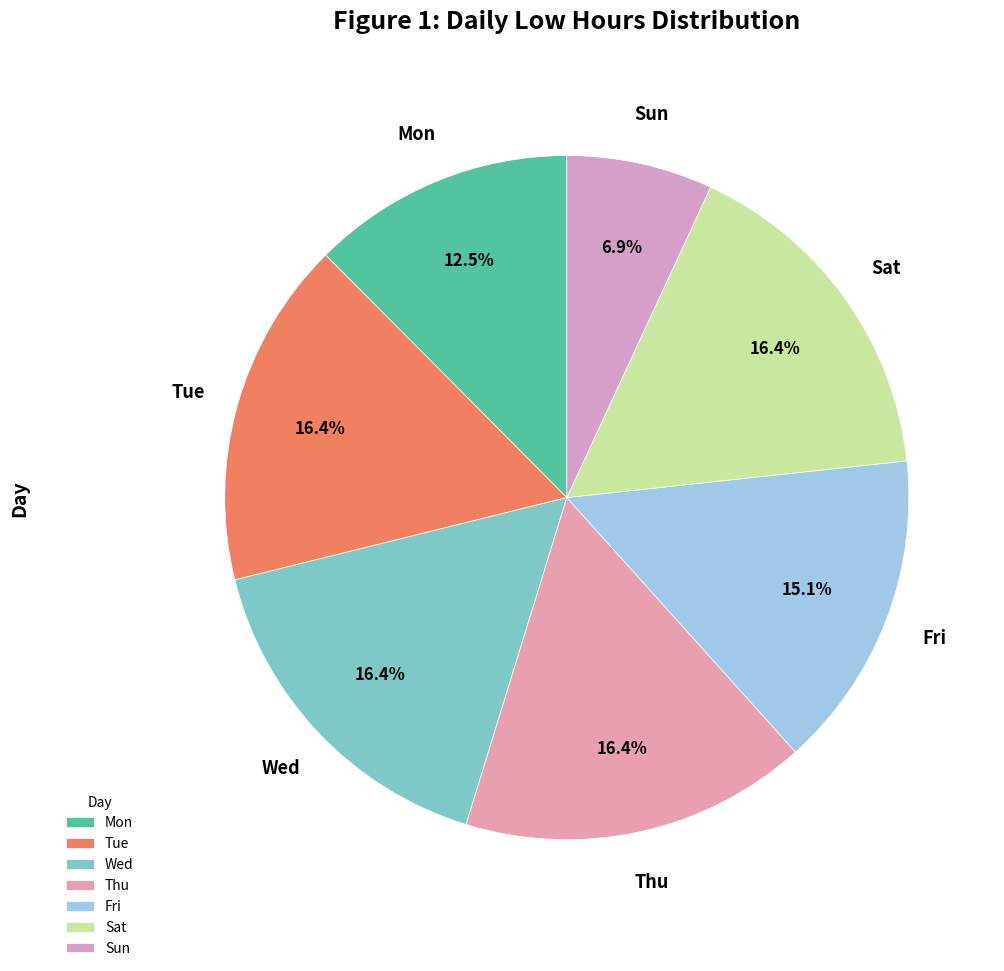

Is Sun the majority of the pie?

No